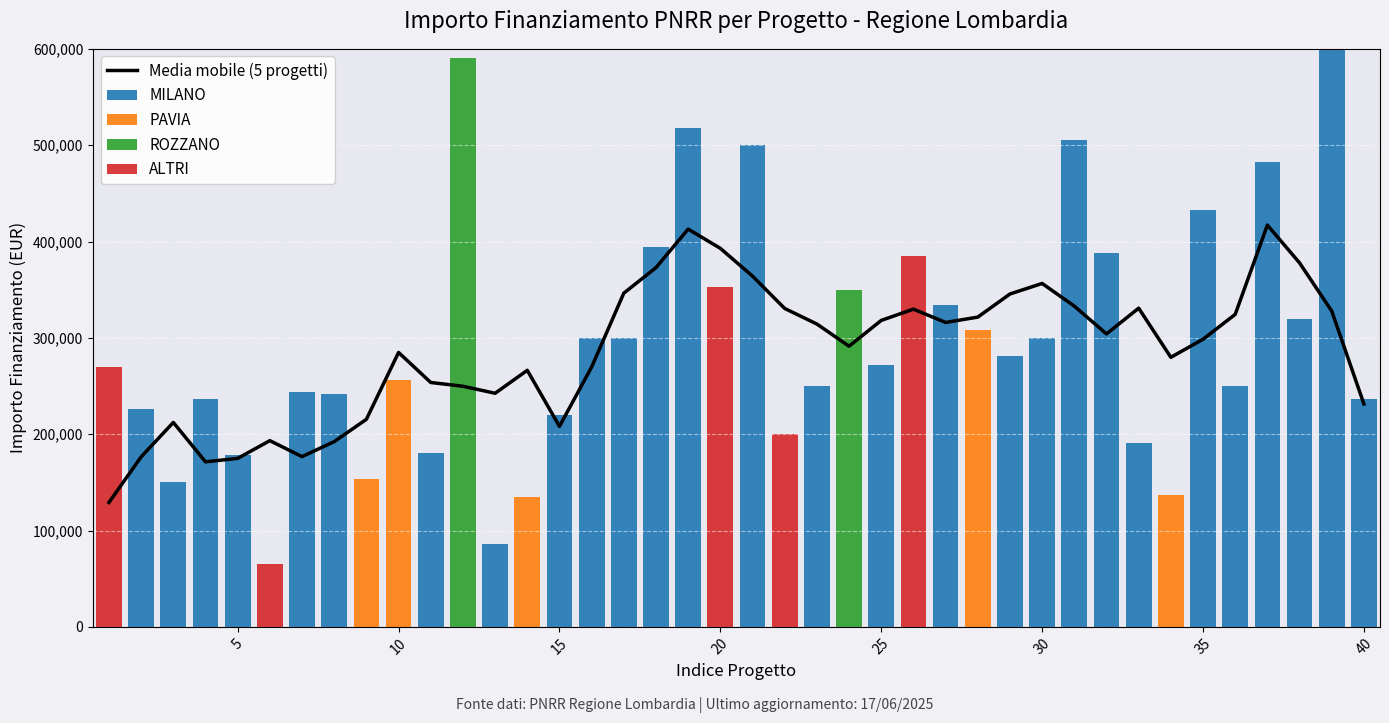

What is the maximum value for MILANO?

600000.0